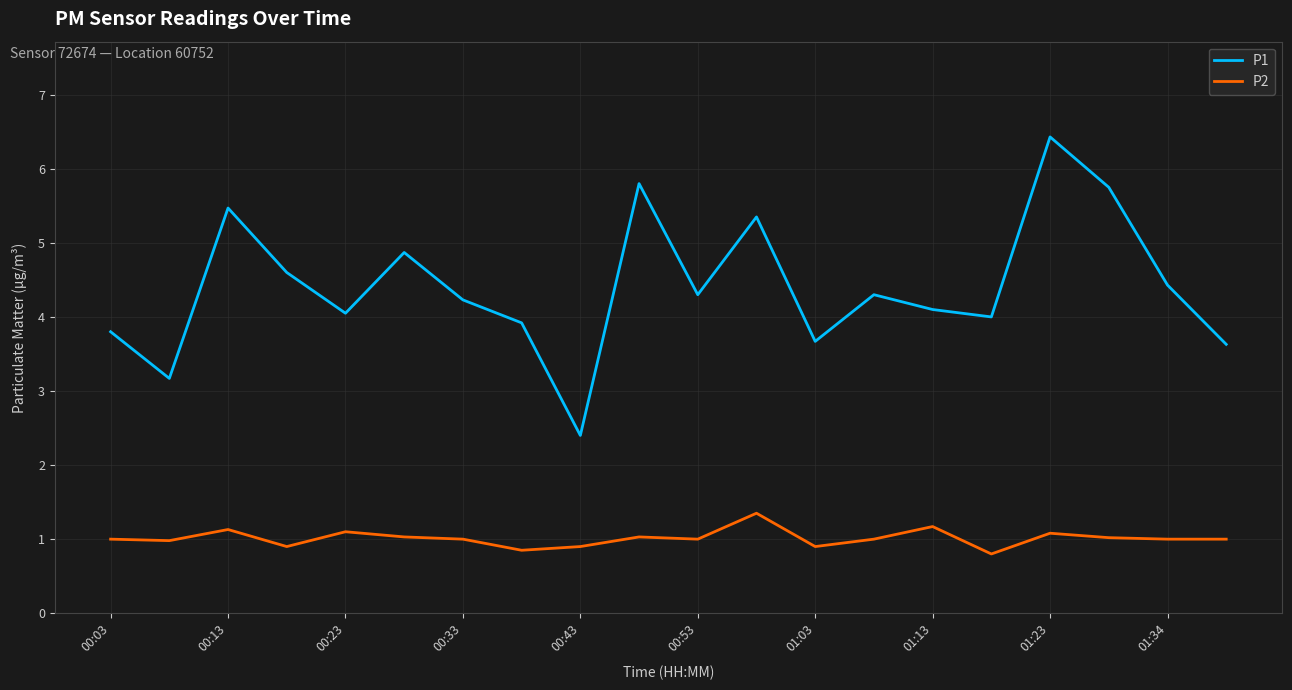

What are all the series names shown in the legend?

P1, P2